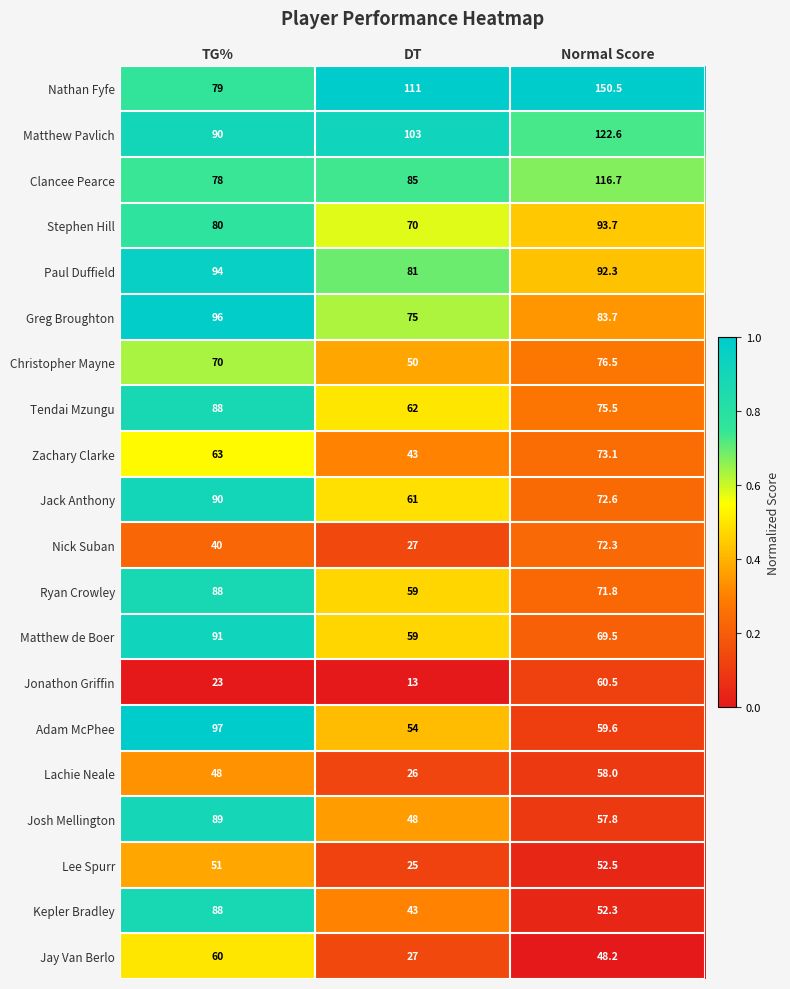

Which series has the largest range (max minus min)?

Nathan Fyfe